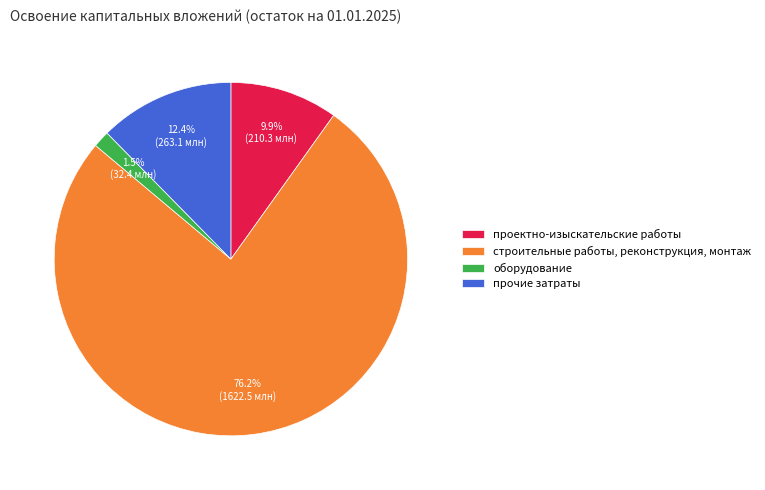

Is there any slice that represents more than half of the pie?

Yes